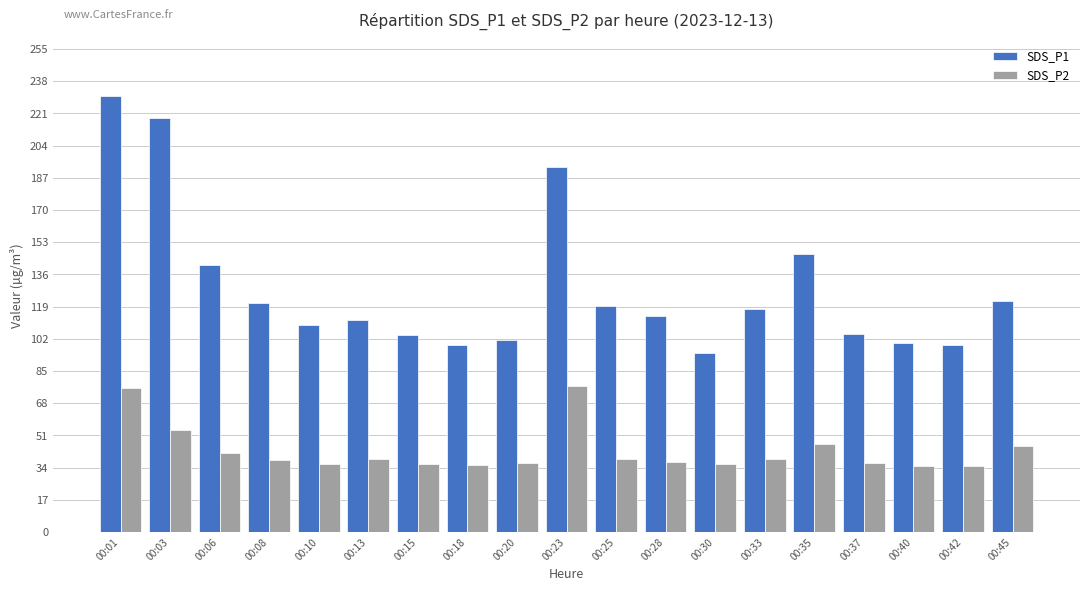

Which series changed the most between 00:23 and 00:35?

SDS_P1